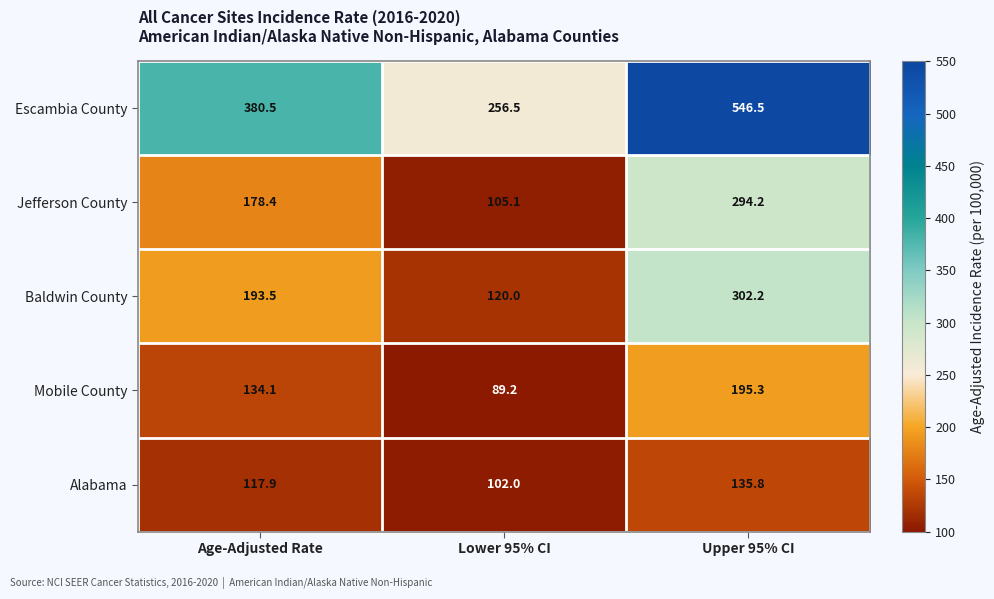

Which label corresponds to the smallest value in the chart?

Lower 95% CI